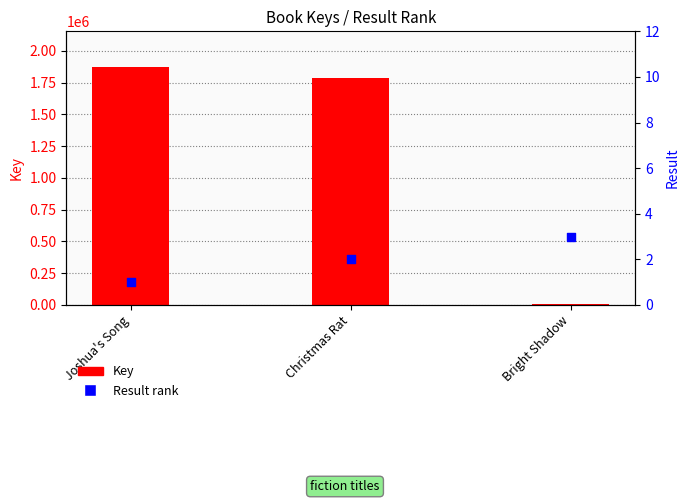

What is the total value across all series at Bright Shadow?

6352